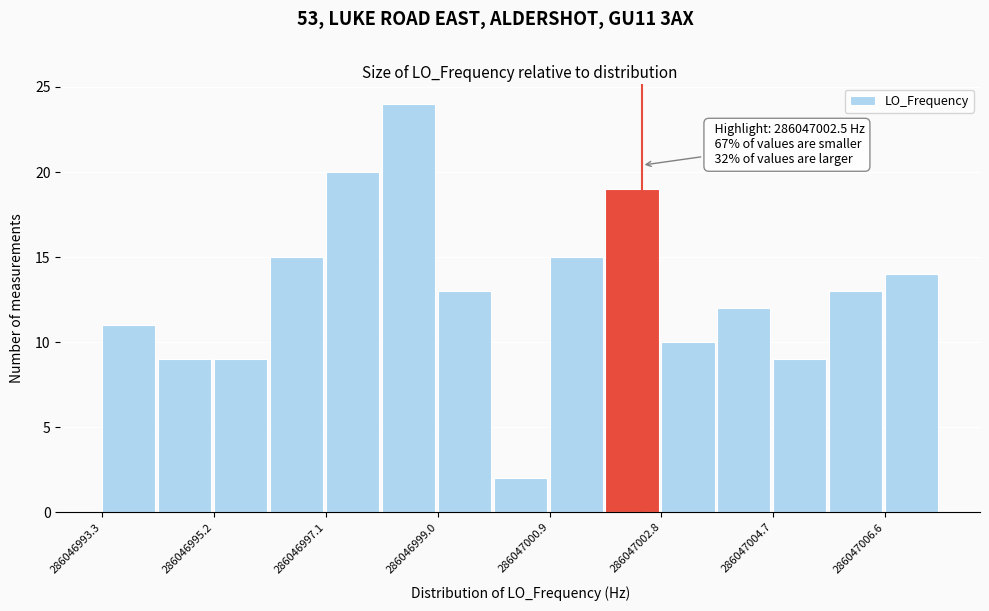

Over which range of the x-axis is the bar tallest?

286046998.0 to 286046999.0